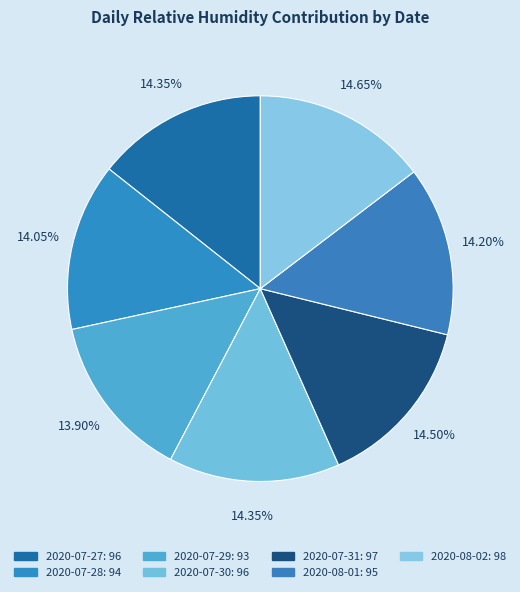

What is the change in value from 2020-08-01 to 2020-08-02?

+3